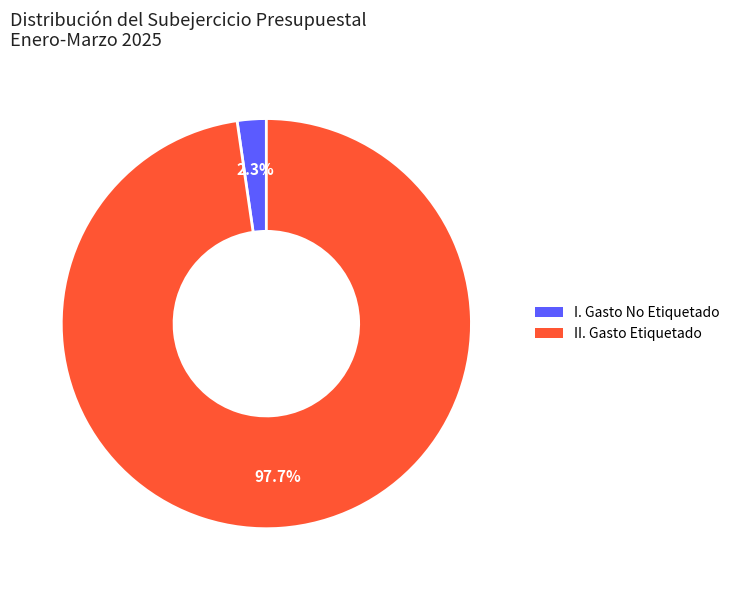

What is the majority slice?

II. Gasto Etiquetado